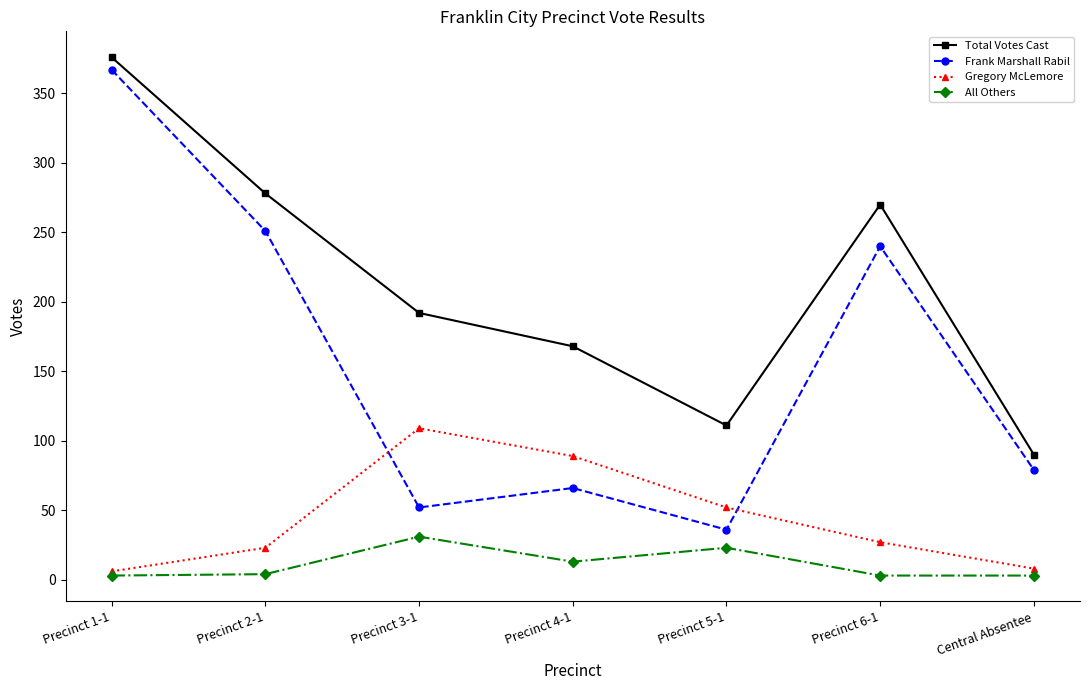

What is the difference between the highest and lowest values at Precinct 3-1?

161